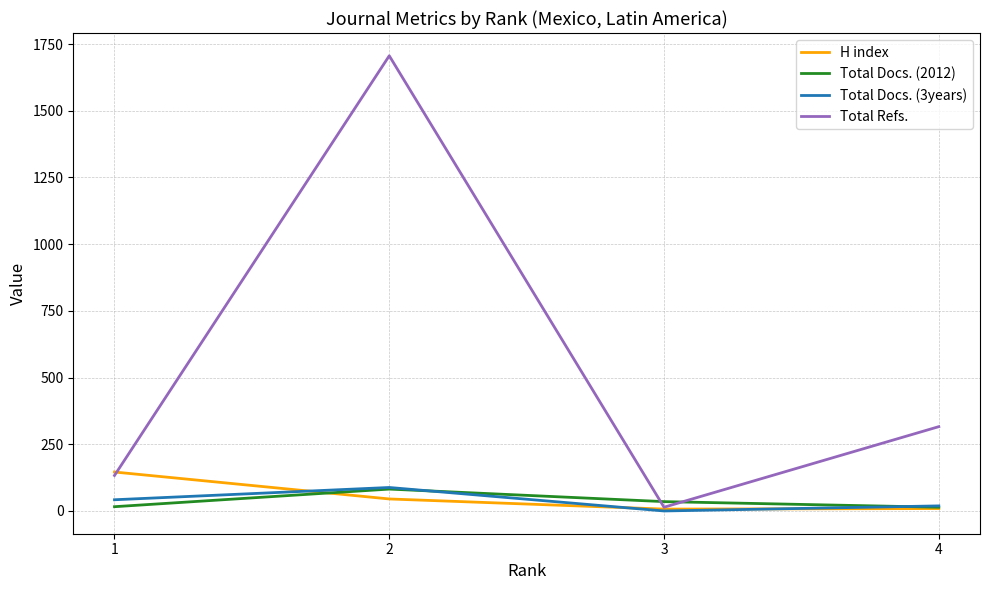

At which category does the chart reach its peak across all series?

2